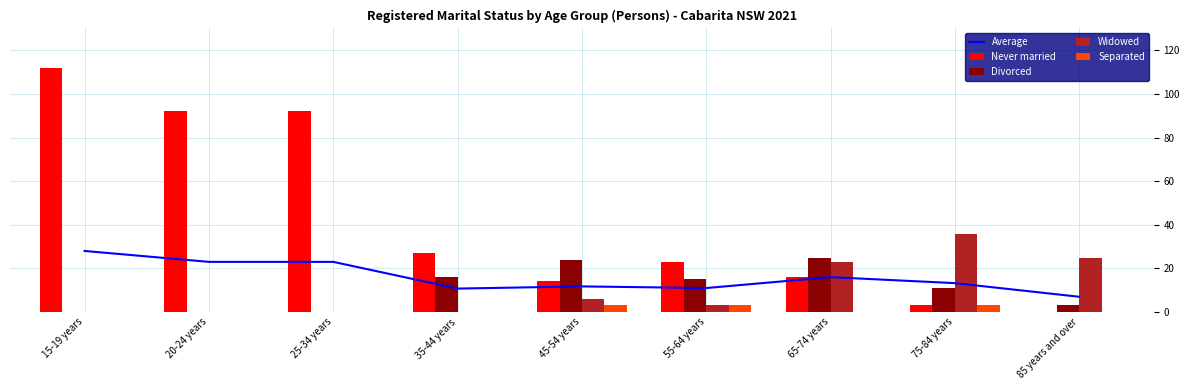

What are all the series names shown in the legend?

Average, Never married, Divorced, Widowed, Separated